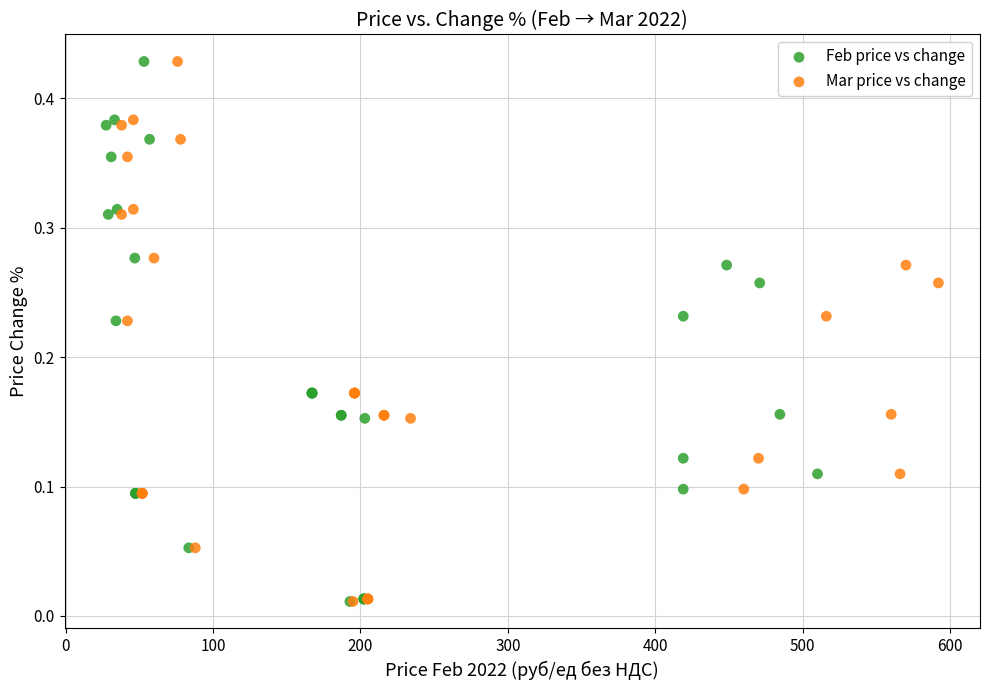

What are all the series names shown in the legend?

Feb price vs change, Mar price vs change